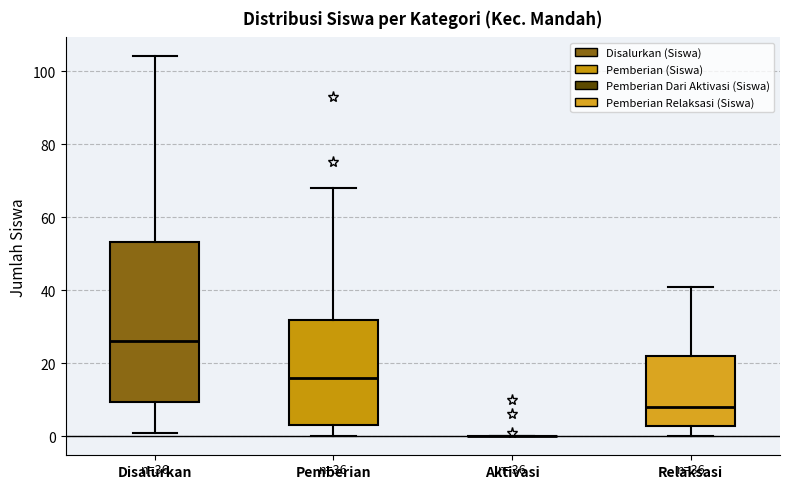

Which box is the tallest, from its lower edge to its upper edge?

Disalurkan